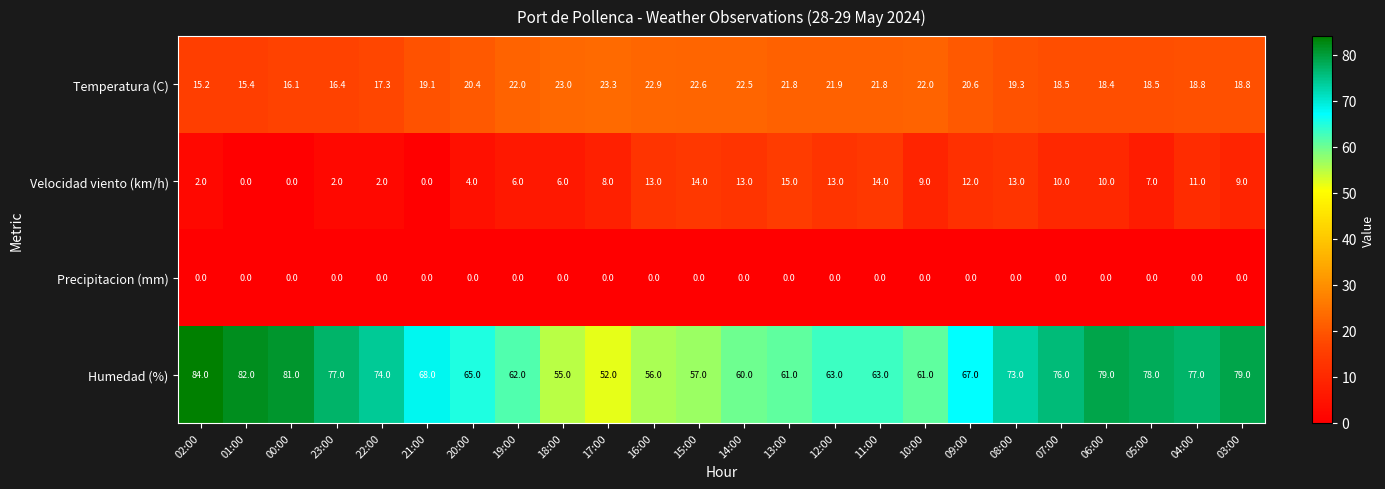

Where is Humedad (%) nearest to the value 68?

21:00